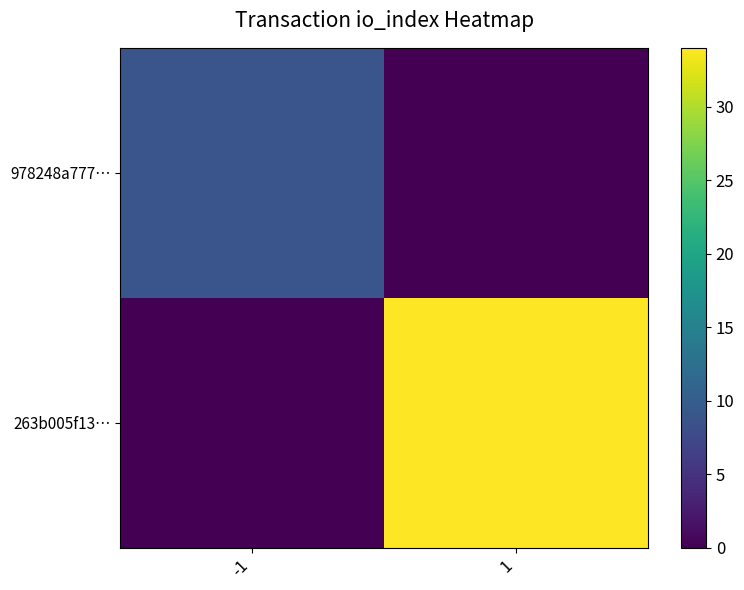

What is the difference between the highest and lowest values at -1?

9